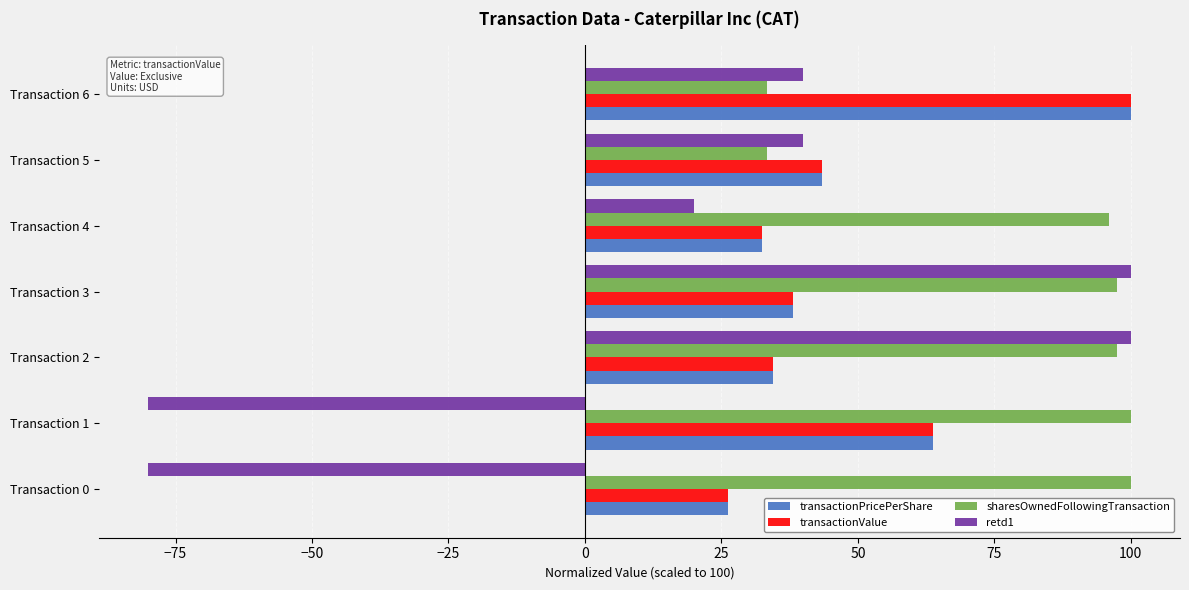

What are all the series names shown in the legend?

transactionPricePerShare, transactionValue, sharesOwnedFollowingTransaction, retd1